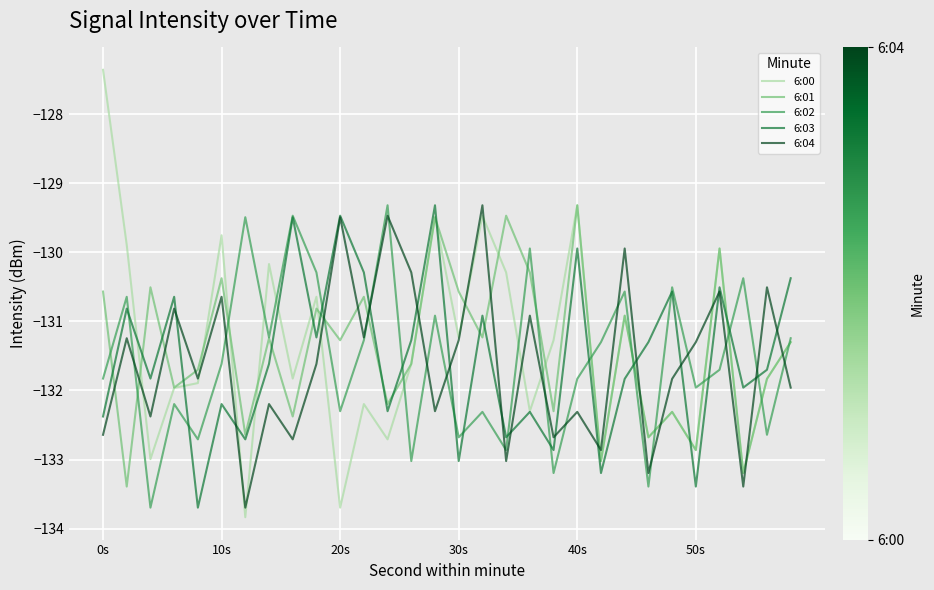

What is the lowest value of the 6:03 series?

-133.7